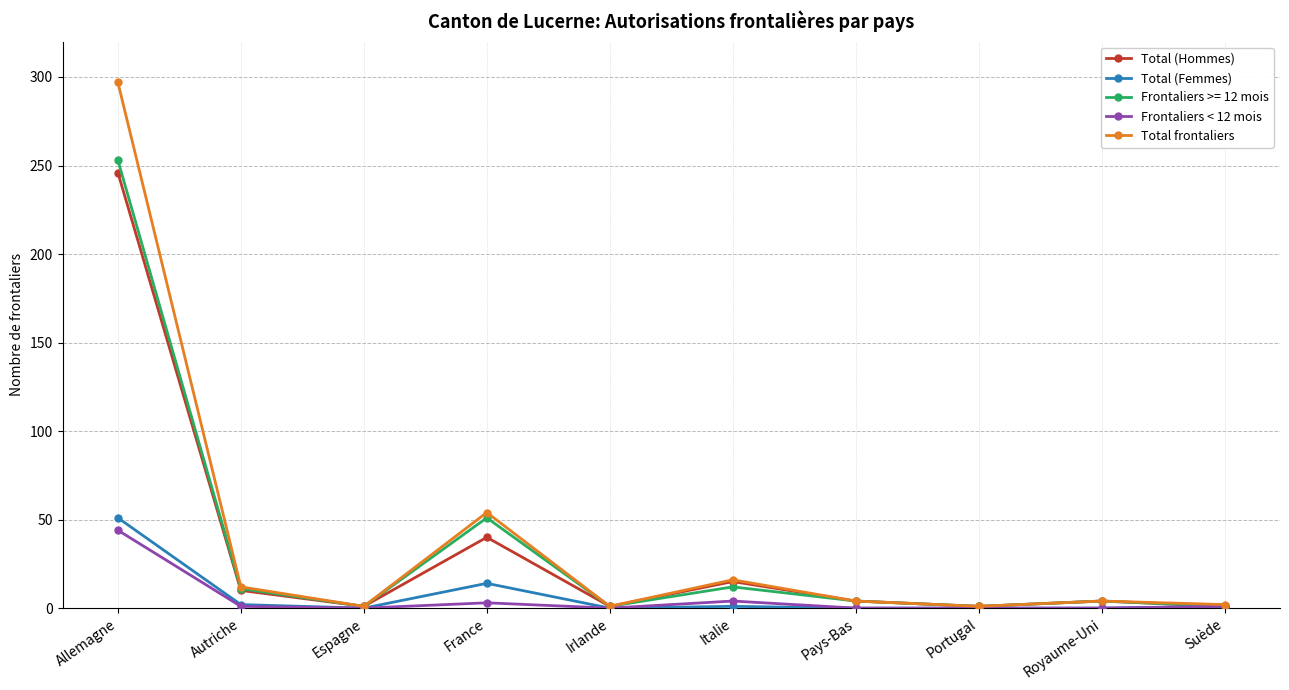

What is the label of the 2nd point from the right?

Royaume-Uni